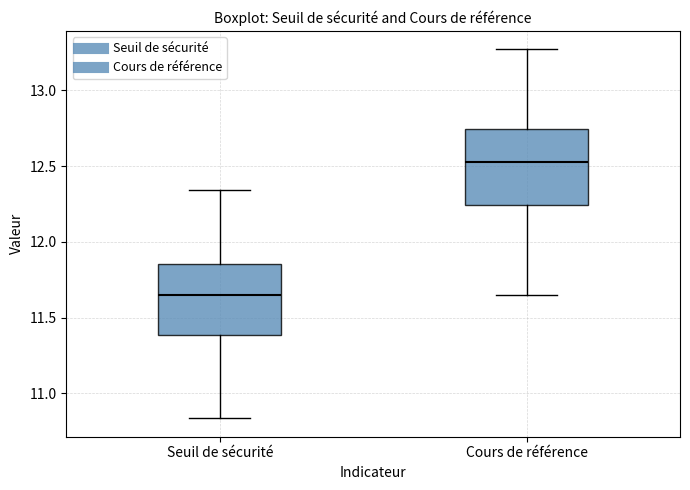

Reading left to right, transcribe this box plot: for each box, give where its median line is, the range the box spans, and where its two whiskers end, as read against the y-axis. The values are not printed on the chart, so give them approximately, as read against the axis.

Seuil de sécurité: median 11.65, box 11.40 to 11.85, whiskers 10.85 to 12.35
Cours de référence: median 12.55, box 12.25 to 12.75, whiskers 11.65 to 13.25